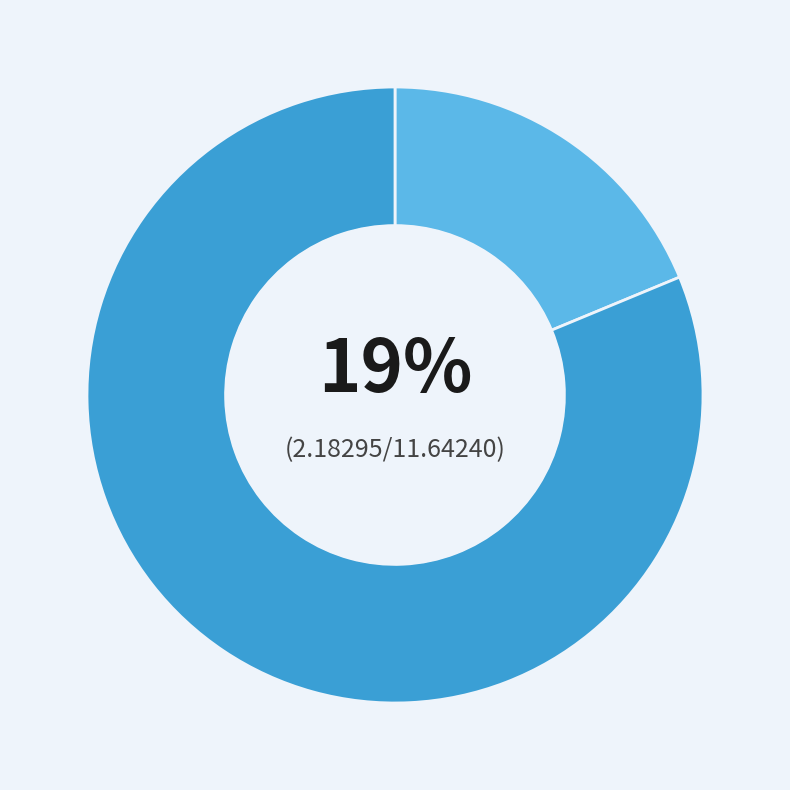

To the nearest percent, what is the average slice percentage?

50%